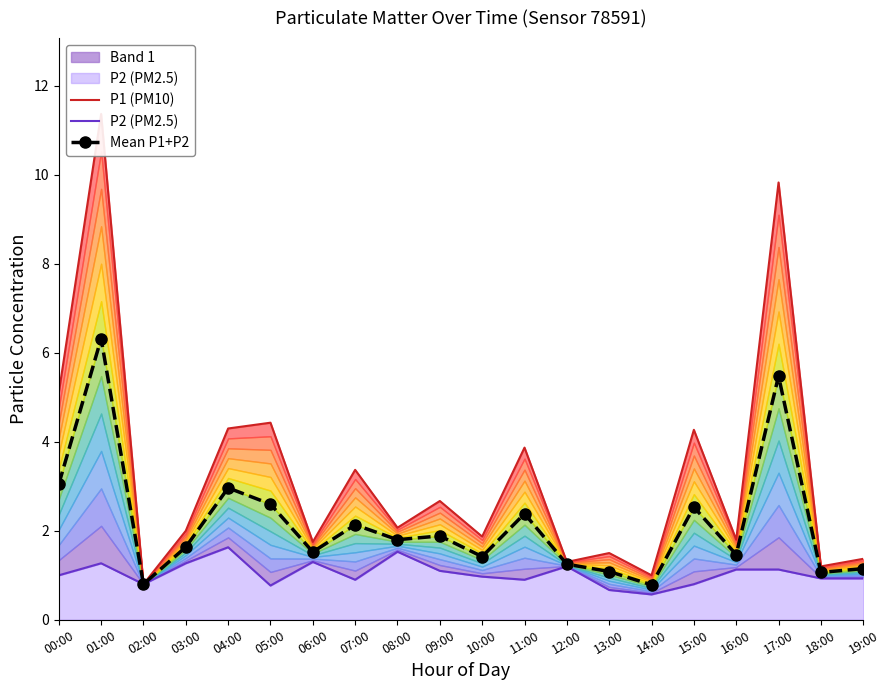

True or false: P1 (PM10) and P2 (PM2.5) cross at least once.

False